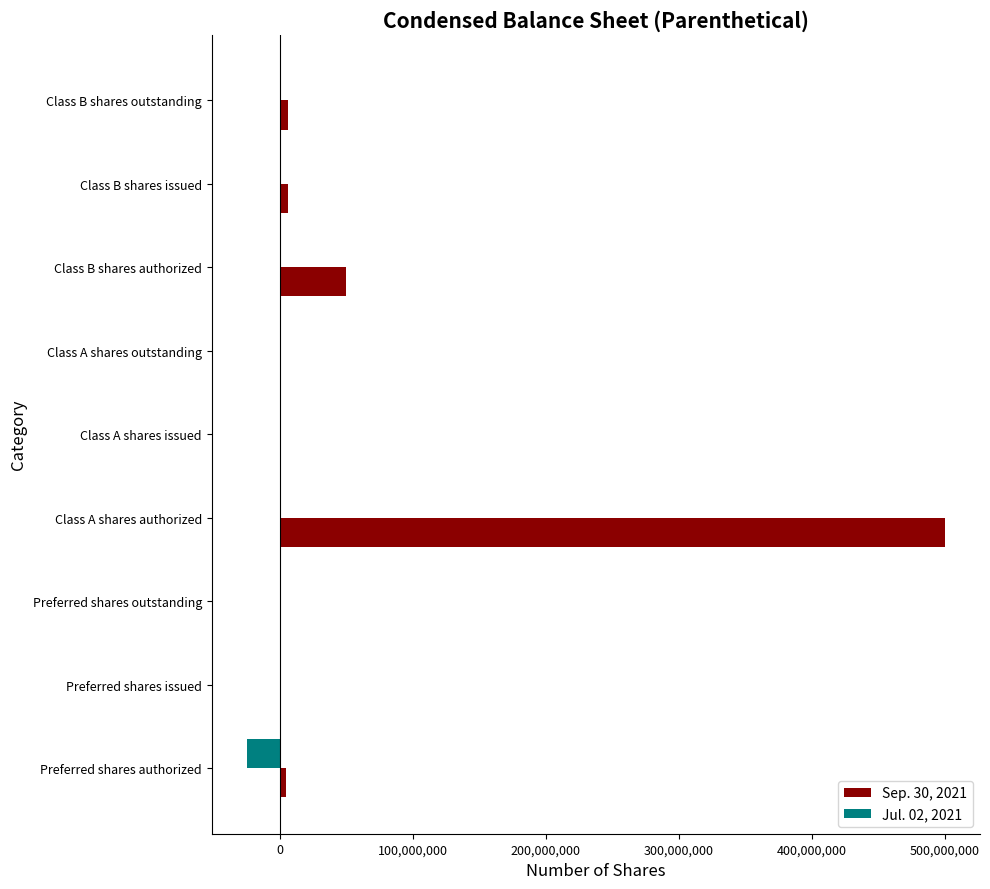

What is the sum of all Jul. 02, 2021 values?

-25000000